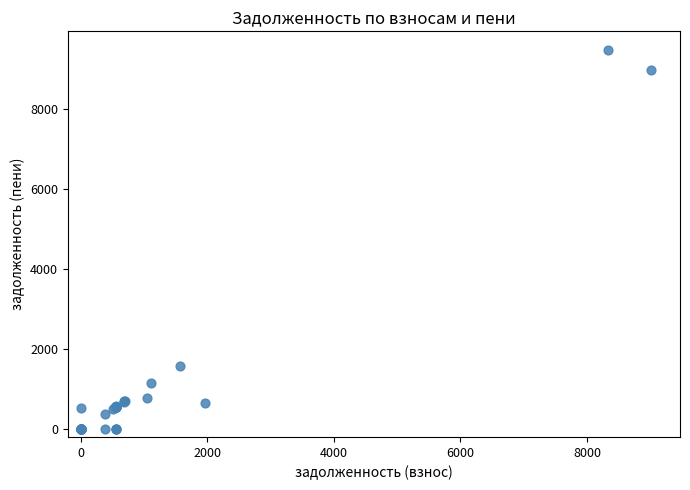

What Y value in the scatter plot is closest to 4732?

1571.5